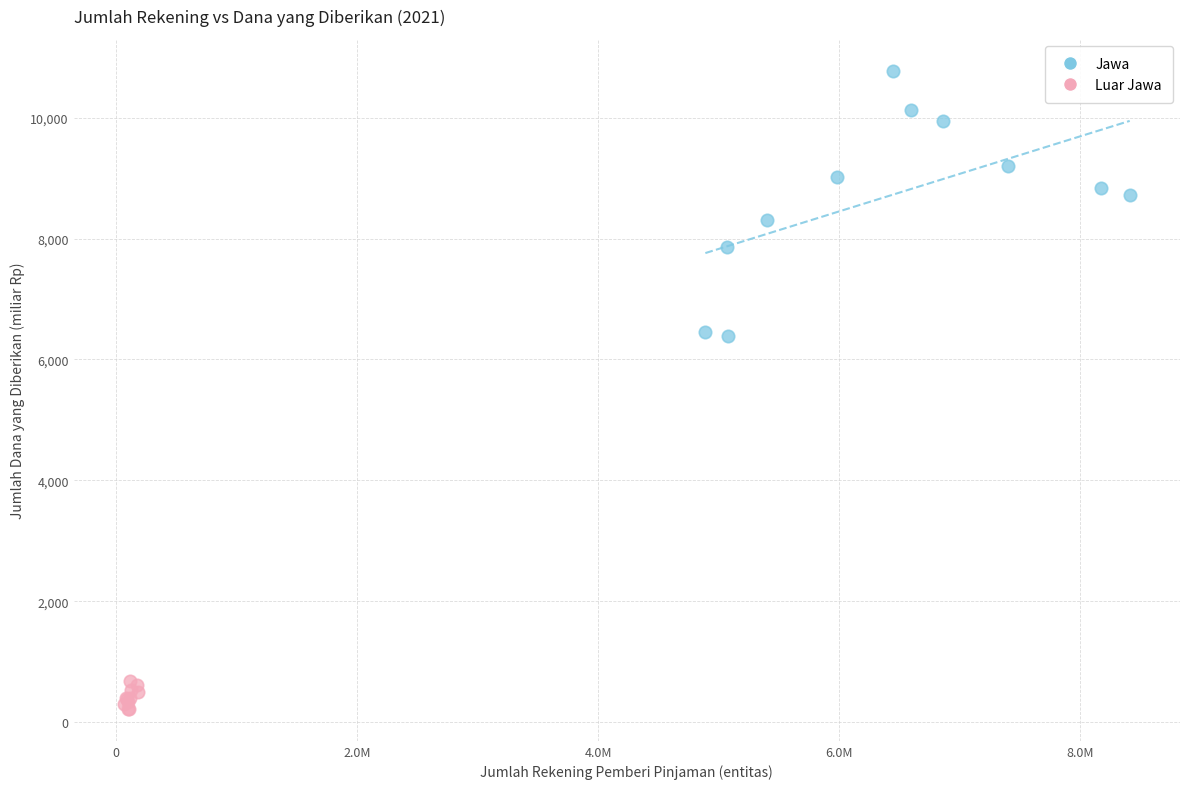

Which series contains the highest Y value?

Jawa